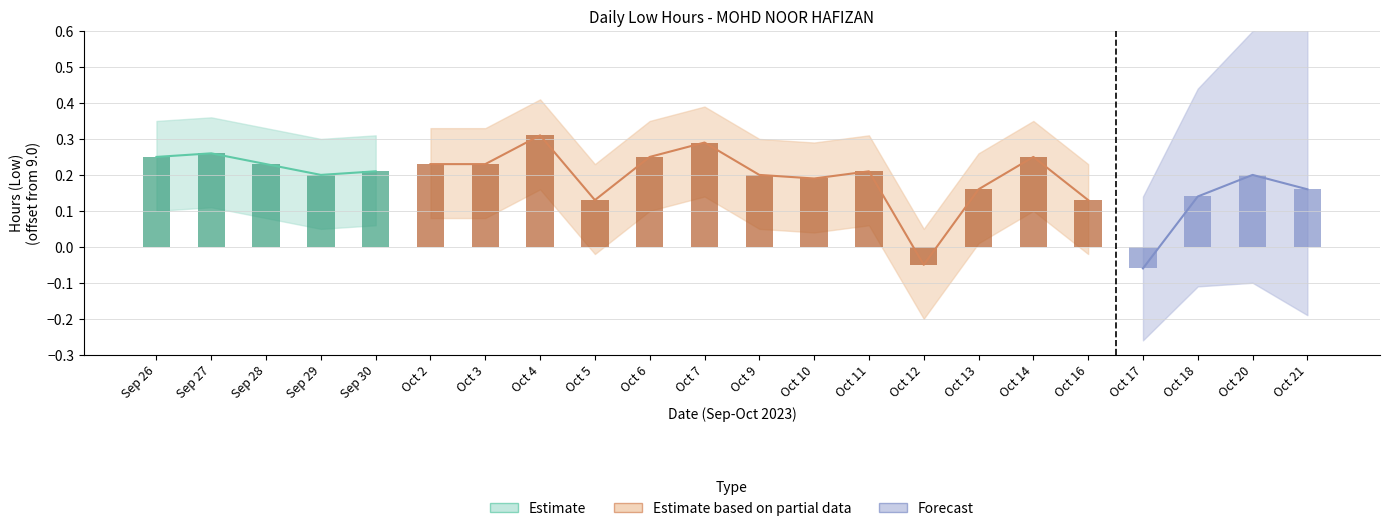

What position from the left is 2?

6